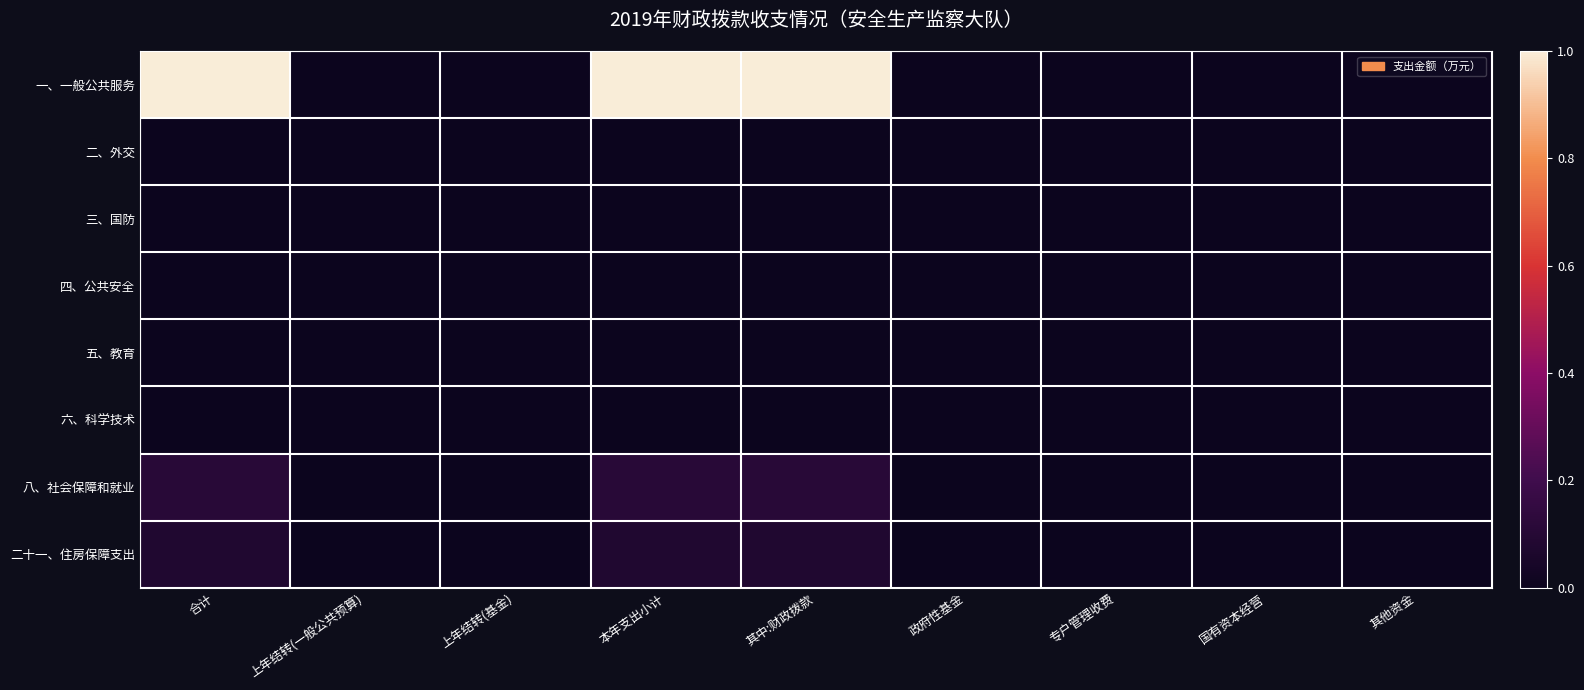

Which label corresponds to the smallest value in the chart?

上年结转(一般公共预算)